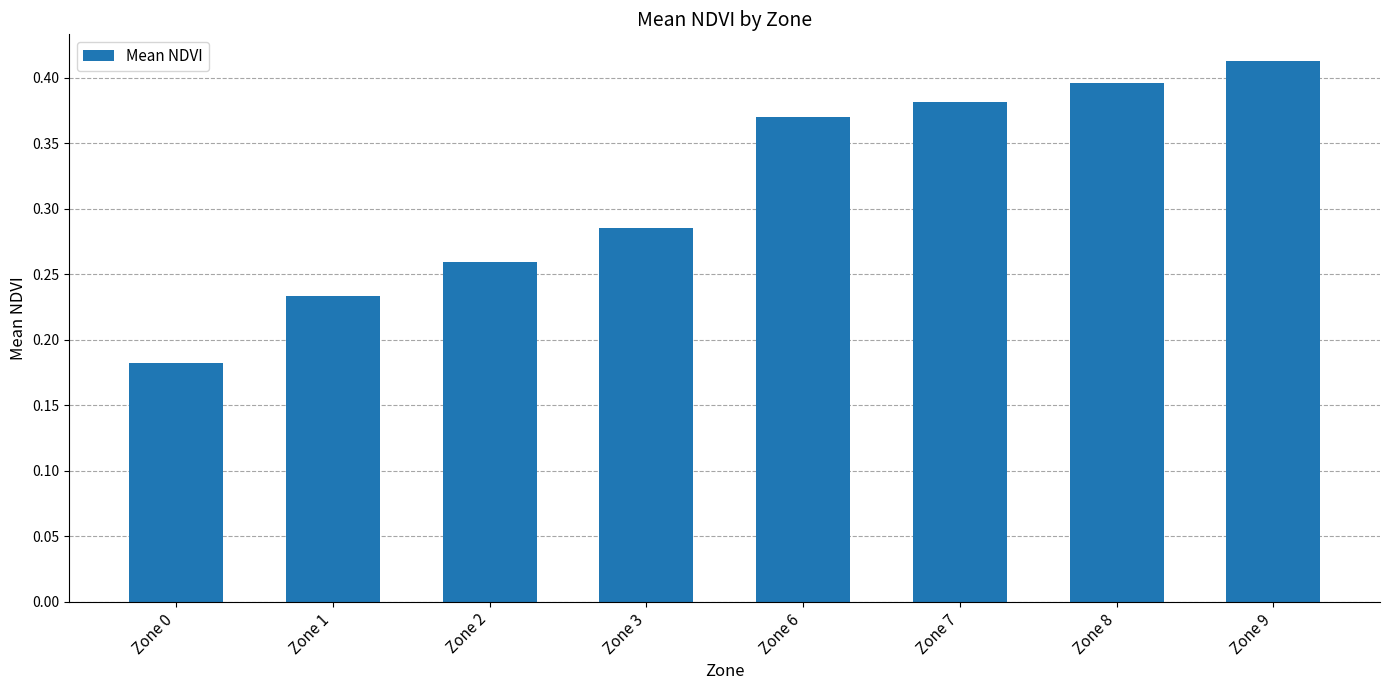

Rank the categories by value from lowest to highest.

Zone 0, Zone 1, Zone 2, Zone 3, Zone 6, Zone 7, Zone 8, Zone 9